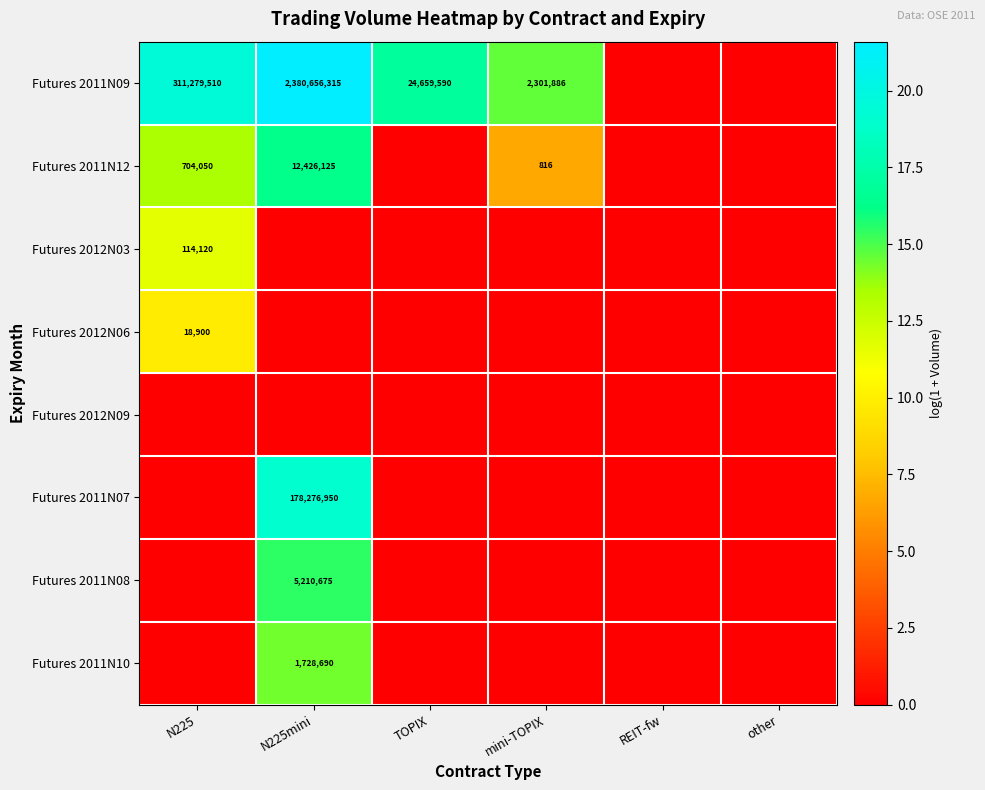

True or false: Futures 2012N06 has a value of 33541 at N225.

False